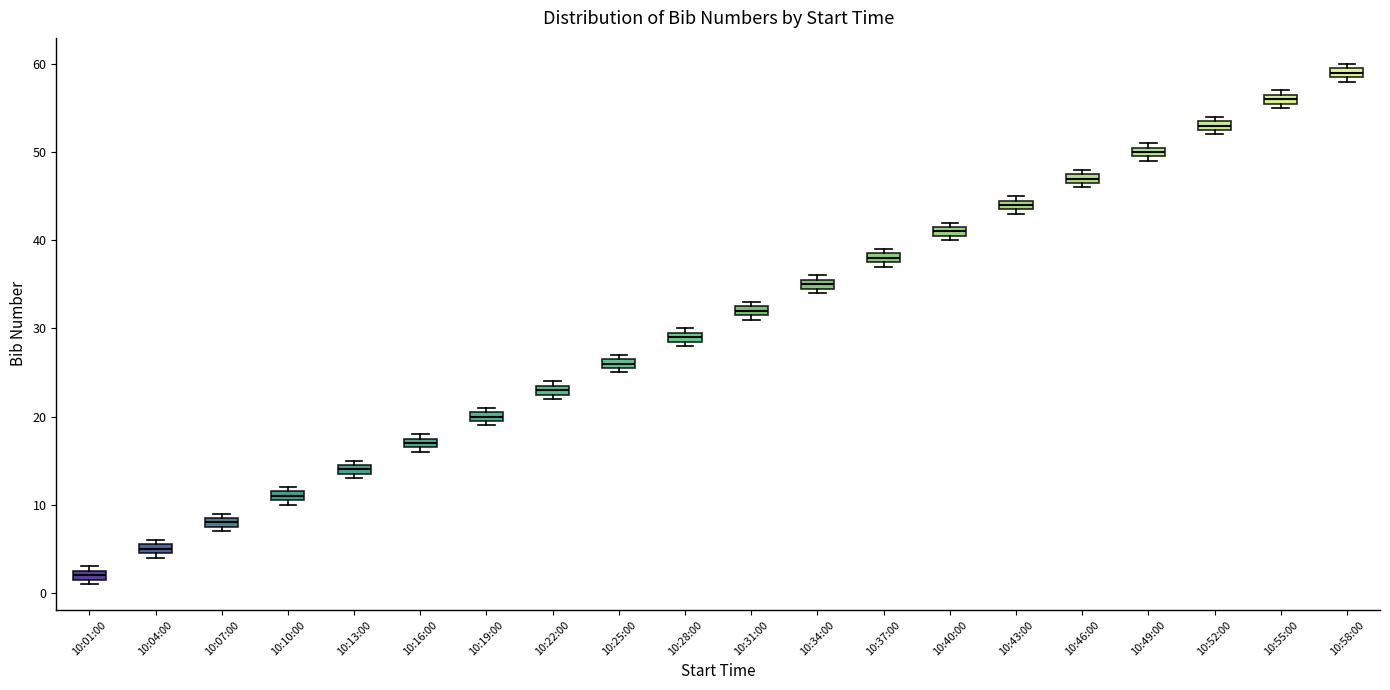

Which box has the lowest median line?

10:01:00